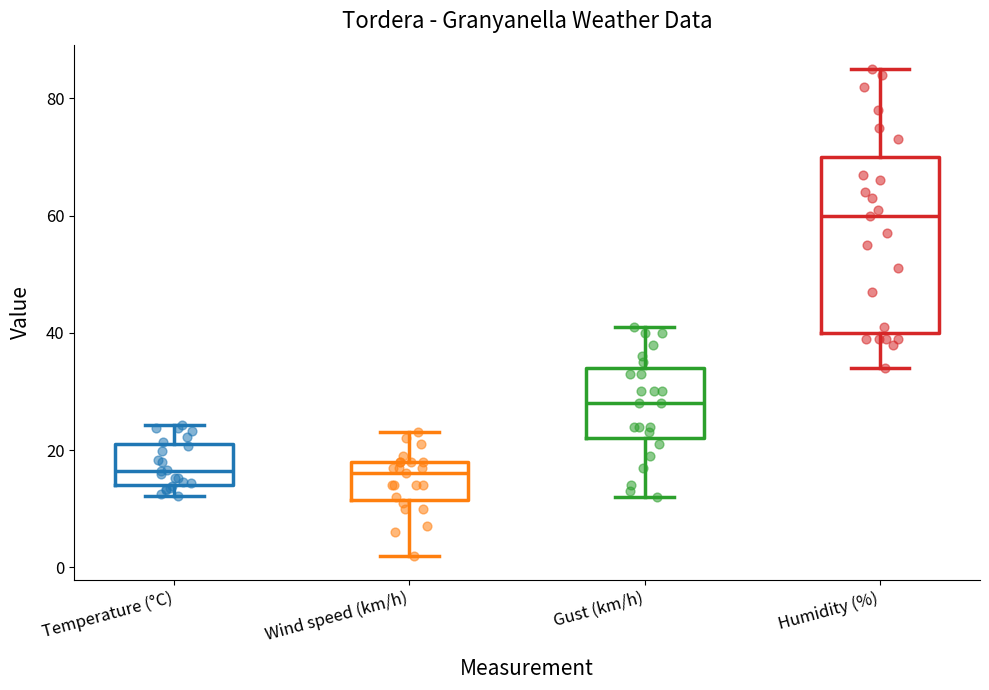

Which box's median line is the highest?

Humidity (%)